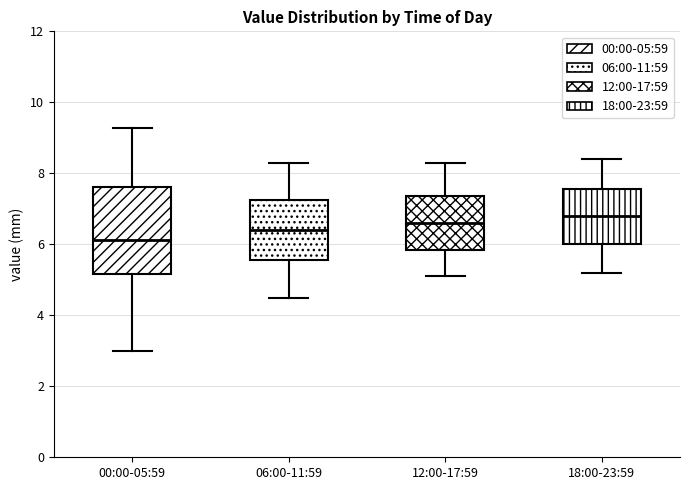

Reading left to right, read every box against the y-axis: the position of its median line, the range the box covers, and the ends of its whiskers. The values are not printed on the chart, so give them approximately, as read against the axis.

00:00-05:59: median 6.2, box 5.2 to 7.6, whiskers 3.0 to 9.2
06:00-11:59: median 6.4, box 5.6 to 7.2, whiskers 4.6 to 8.4
12:00-17:59: median 6.6, box 5.8 to 7.4, whiskers 5.2 to 8.4
18:00-23:59: median 6.8, box 6.0 to 7.6, whiskers 5.2 to 8.4